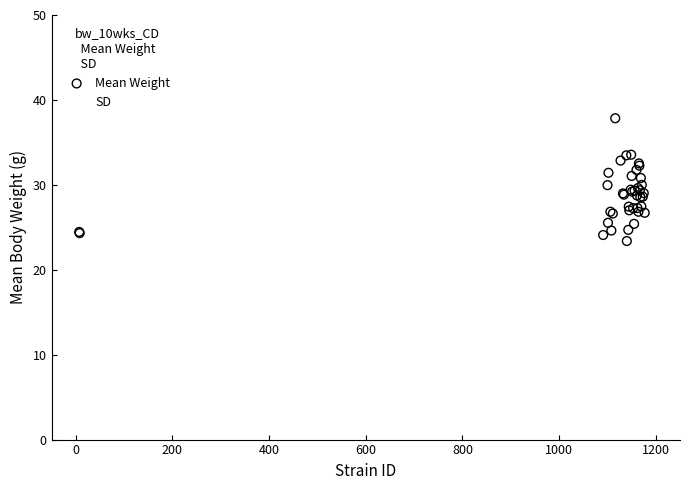

Which series contains the lowest Y value?

SD